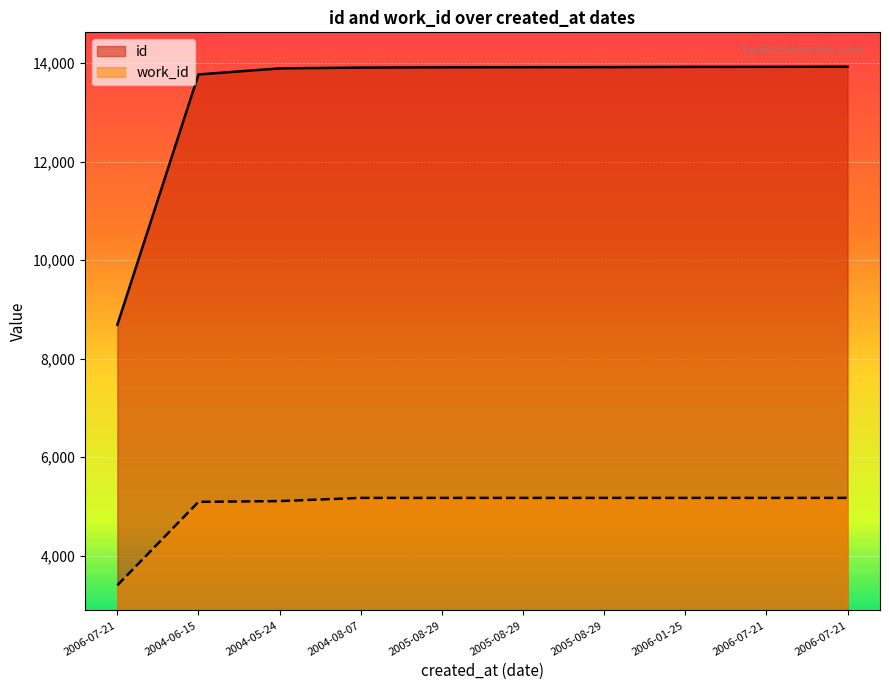

Rank the series by their maximum value, from lowest to highest.

work_id, id